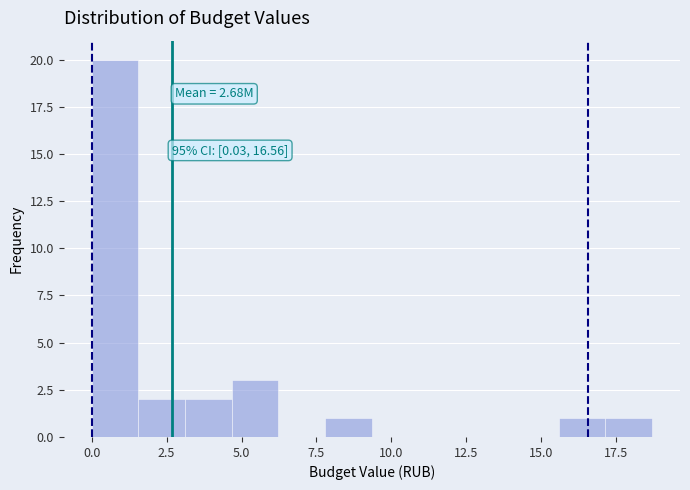

Read against the x-axis, roughly where is the centre of the tallest bar?

1.0